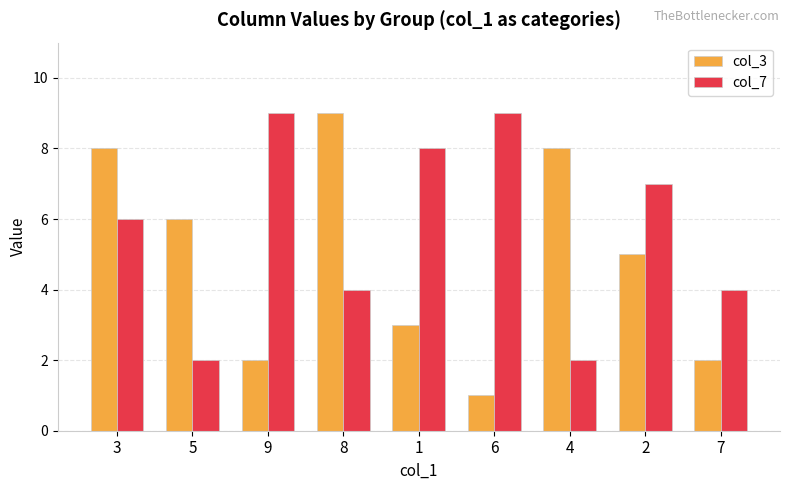

Is it true that col_3 equals 8 at 4?

True